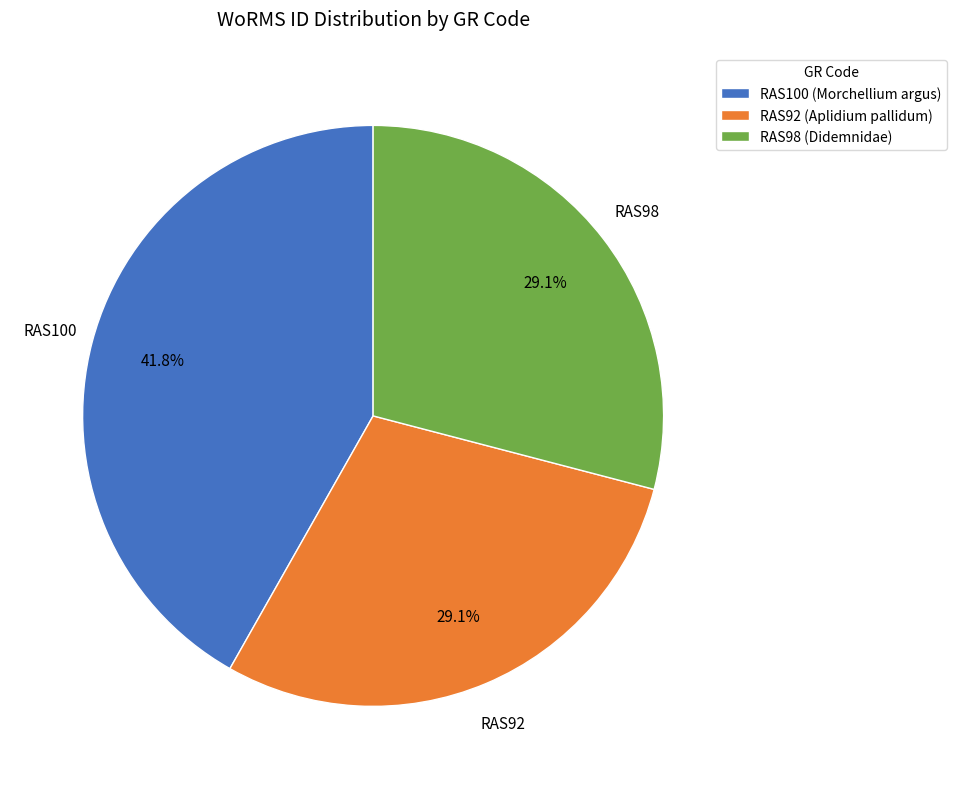

What is the largest slice in the pie chart?

RAS100